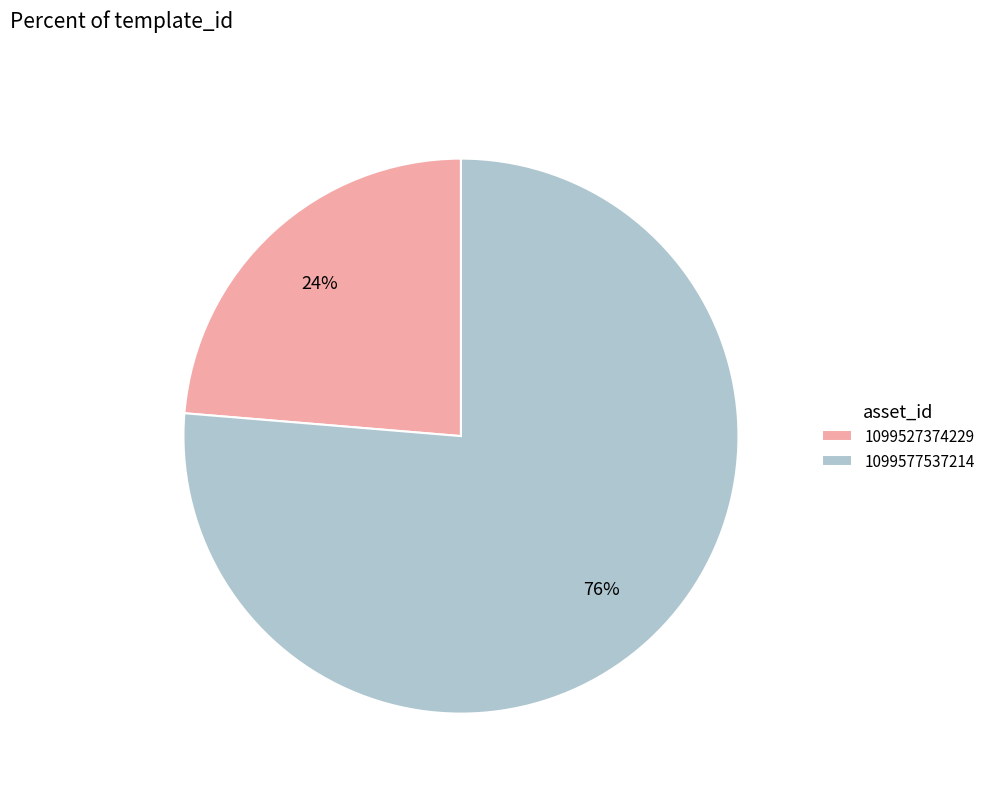

Combined, do 1099527374229 and 1099577537214 account for over 50%?

Yes